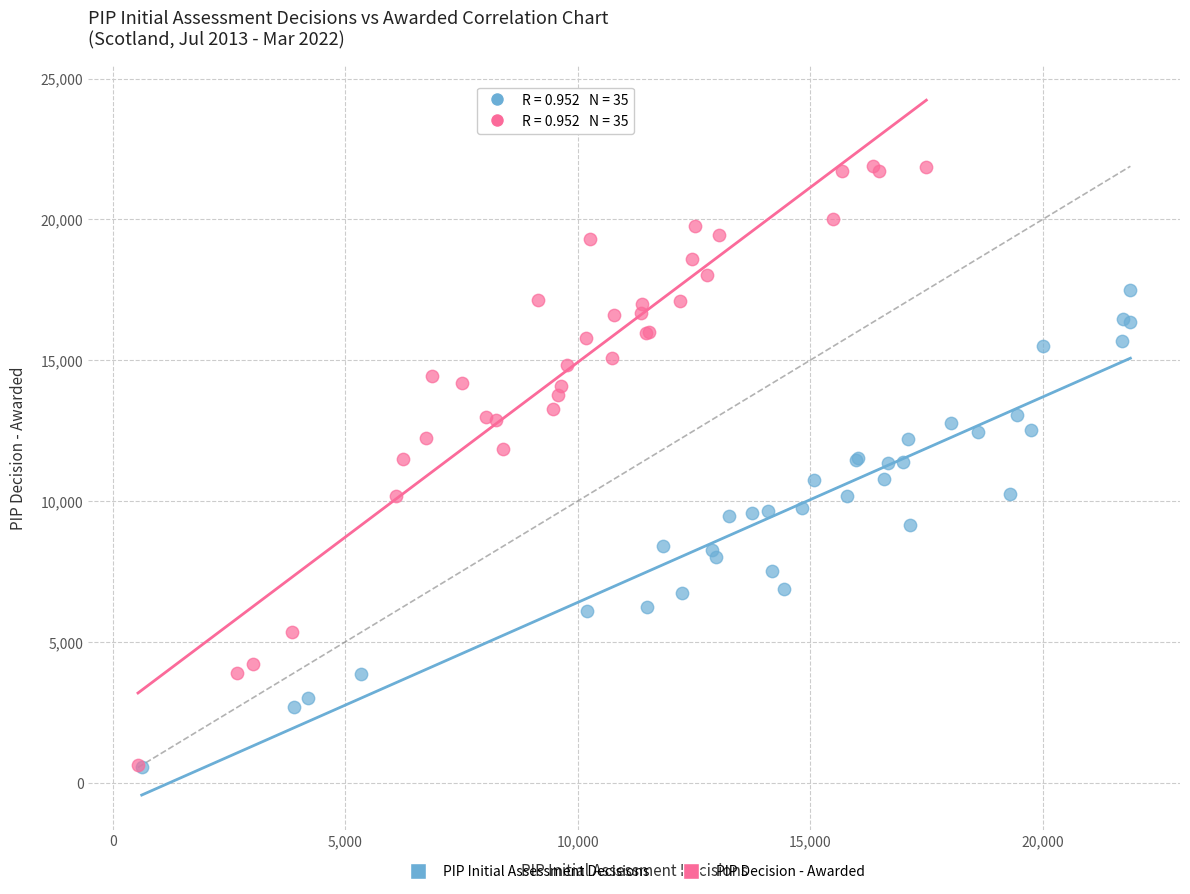

Which series has the largest Y range (max minus min)?

PIP Decision - Awarded